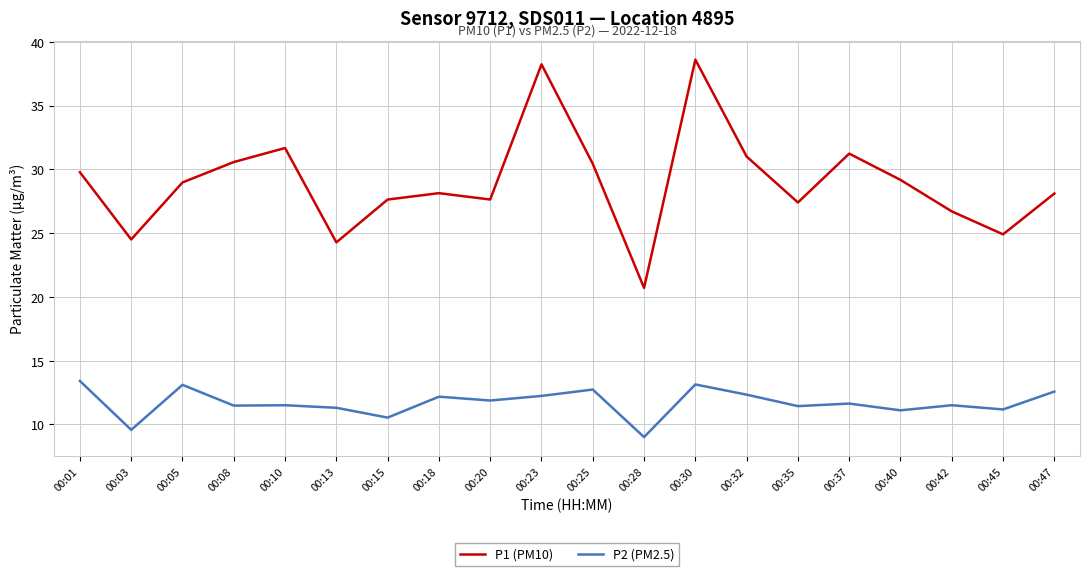

List the series in order of their overall mean, highest first.

P1 (PM10), P2 (PM2.5)